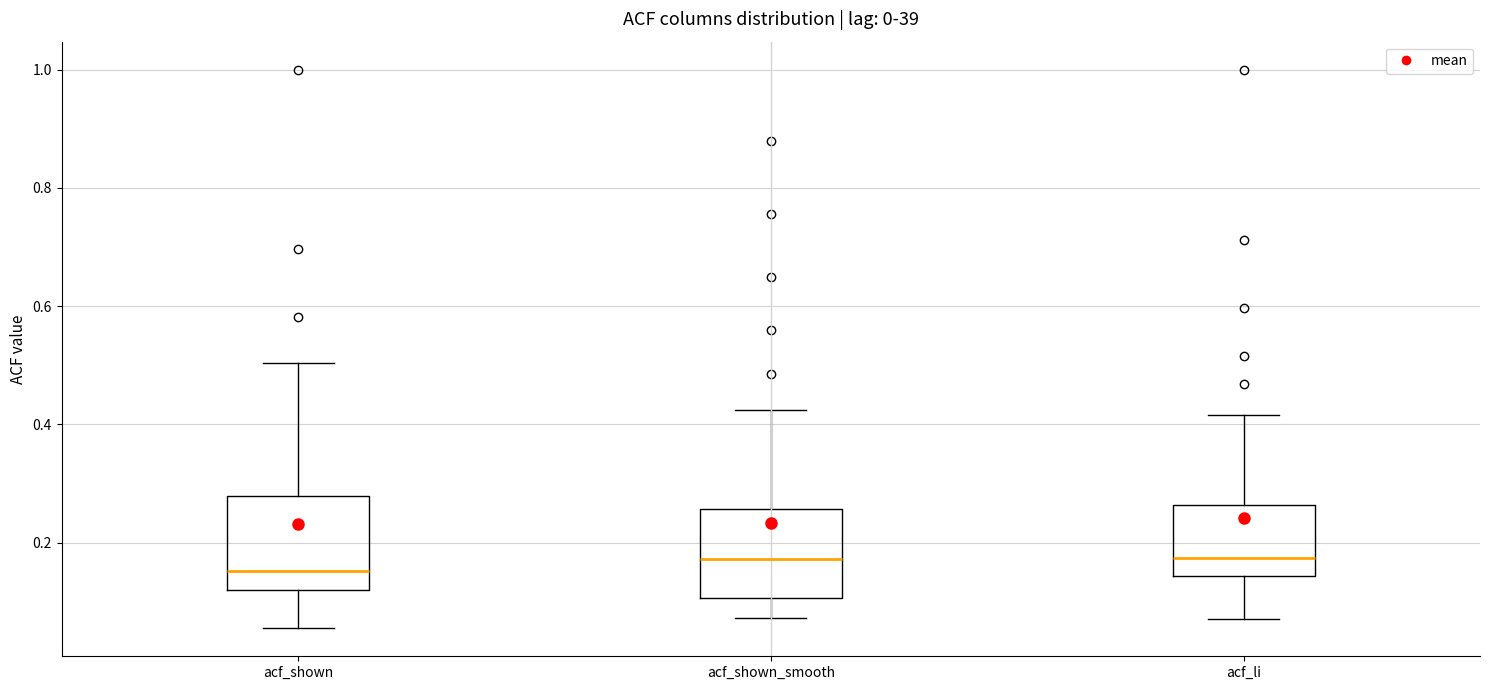

Reading left to right, read every box against the y-axis: the position of its median line, the range the box covers, and the ends of its whiskers. The values are not printed on the chart, so give them approximately, as read against the axis.

acf_shown: median 0.16, box 0.12 to 0.28, whiskers 0.06 to 0.50
acf_shown_smooth: median 0.18, box 0.10 to 0.26, whiskers 0.08 to 0.42
acf_li: median 0.18, box 0.14 to 0.26, whiskers 0.08 to 0.42